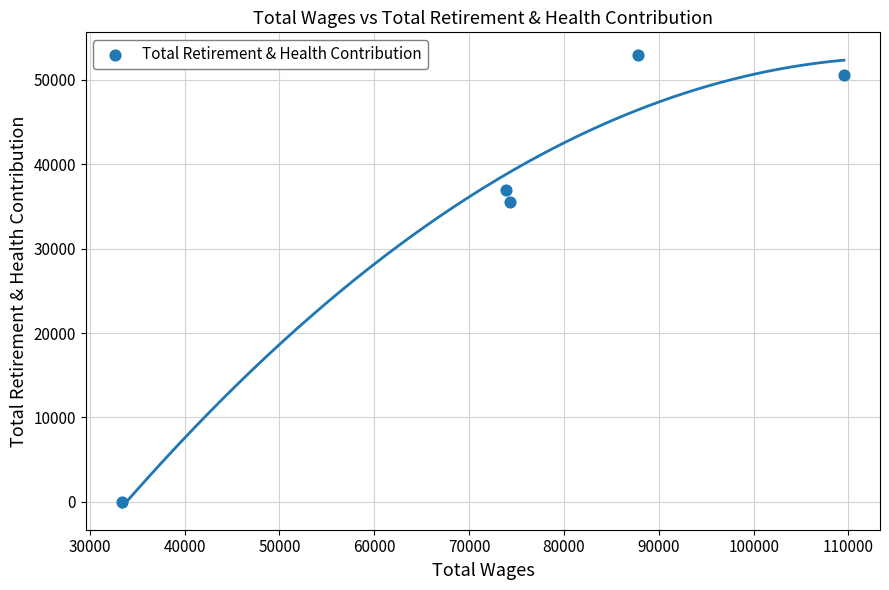

What is the average X value?

75776